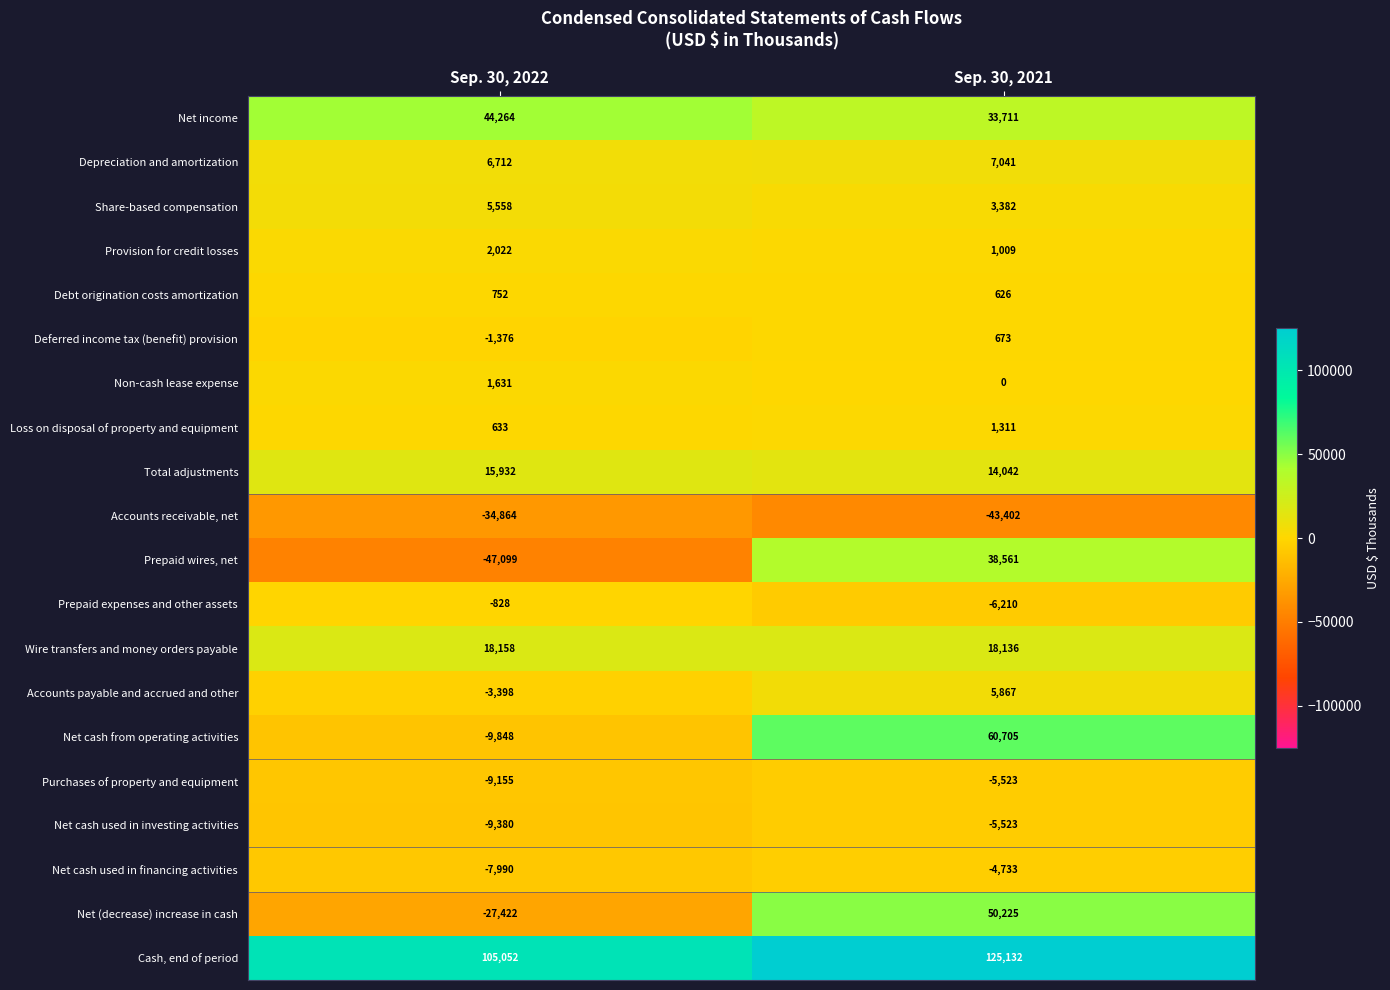

What is the total value across all series at Sep. 30, 2021?

295030